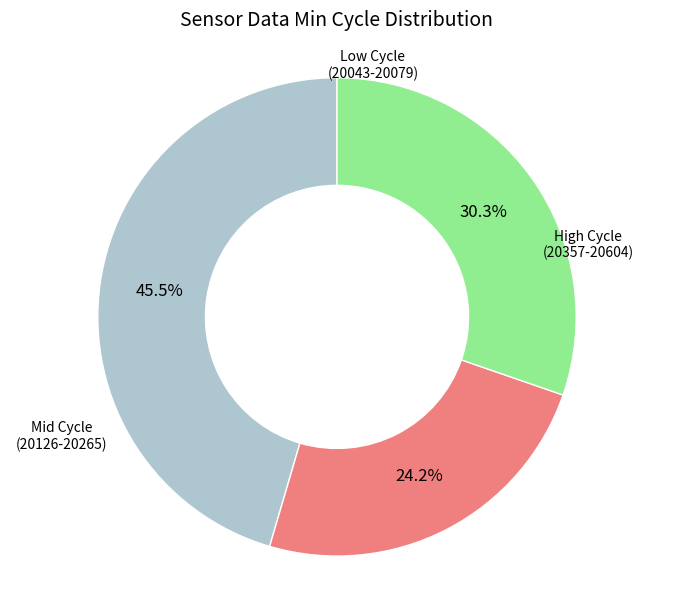

Does any single category account for the majority?

No